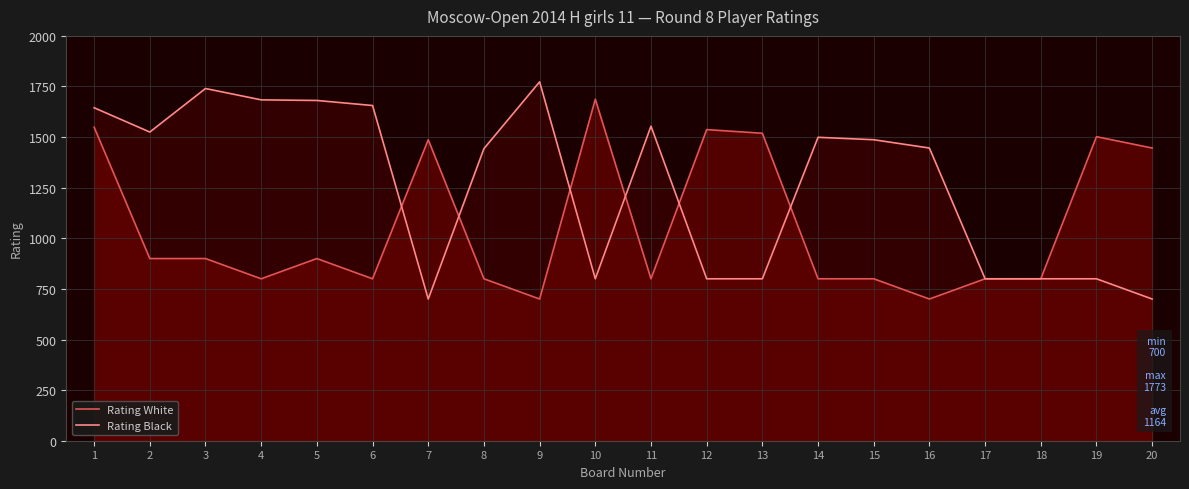

How many intersections are there between Rating Black and Rating White?

6